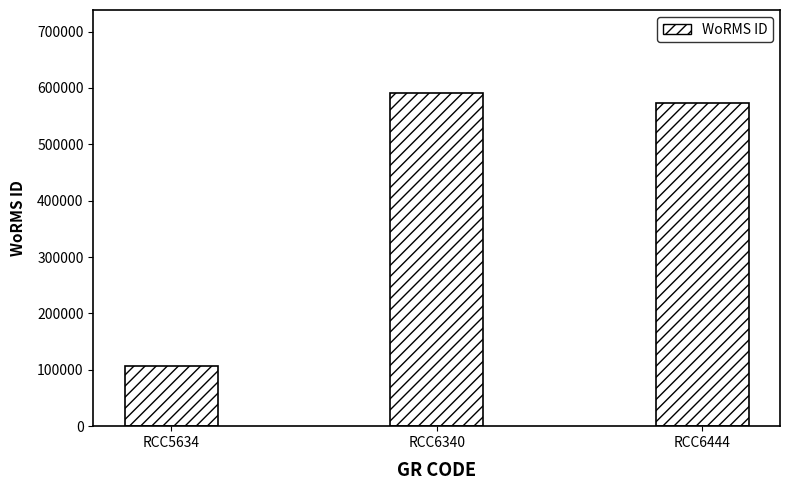

Which label corresponds to the smallest value in the chart?

RCC5634